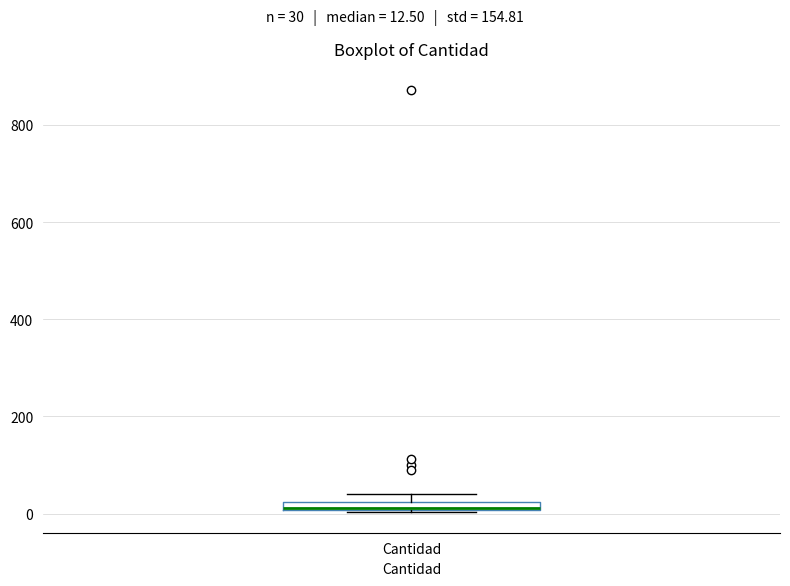

Where is the upper edge of the box for Cantidad on the y-axis? The values are not printed on the chart, so give them approximately, as read against the axis.

20